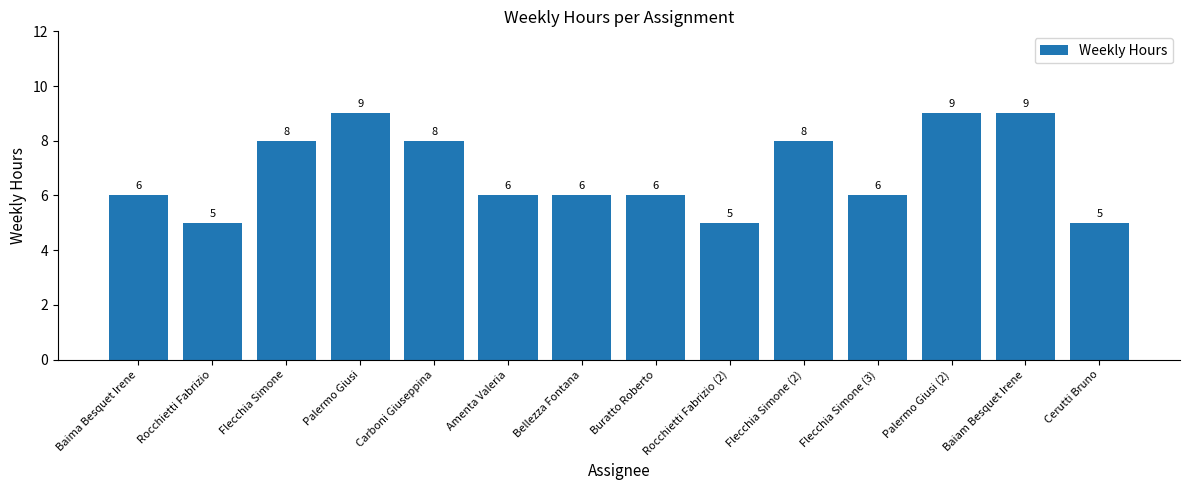

What position from the right is Rocchietti Fabrizio (2)?

6